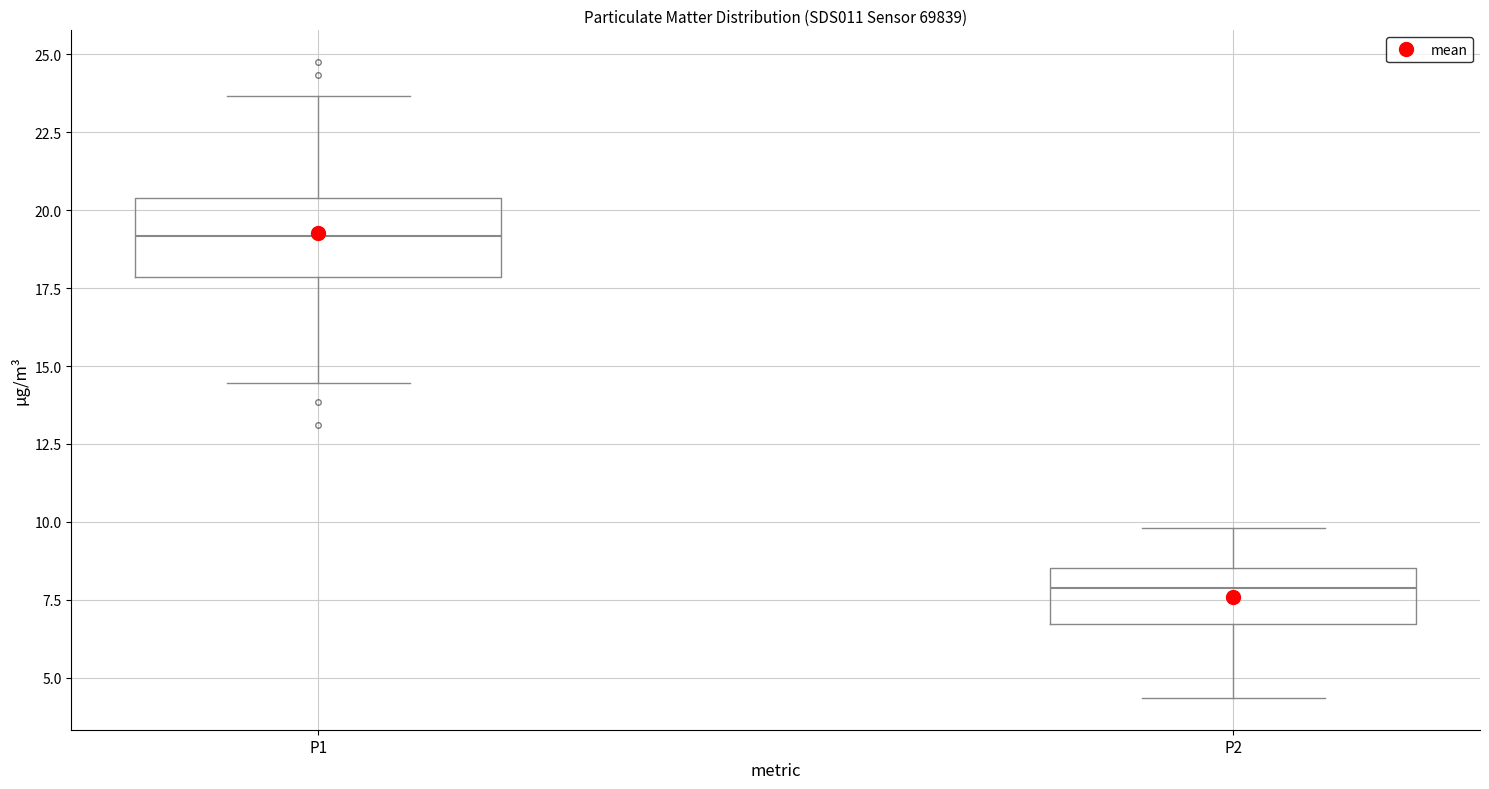

Where is the lower edge of the box for P1 on the y-axis? The values are not printed on the chart, so give them approximately, as read against the axis.

18.0